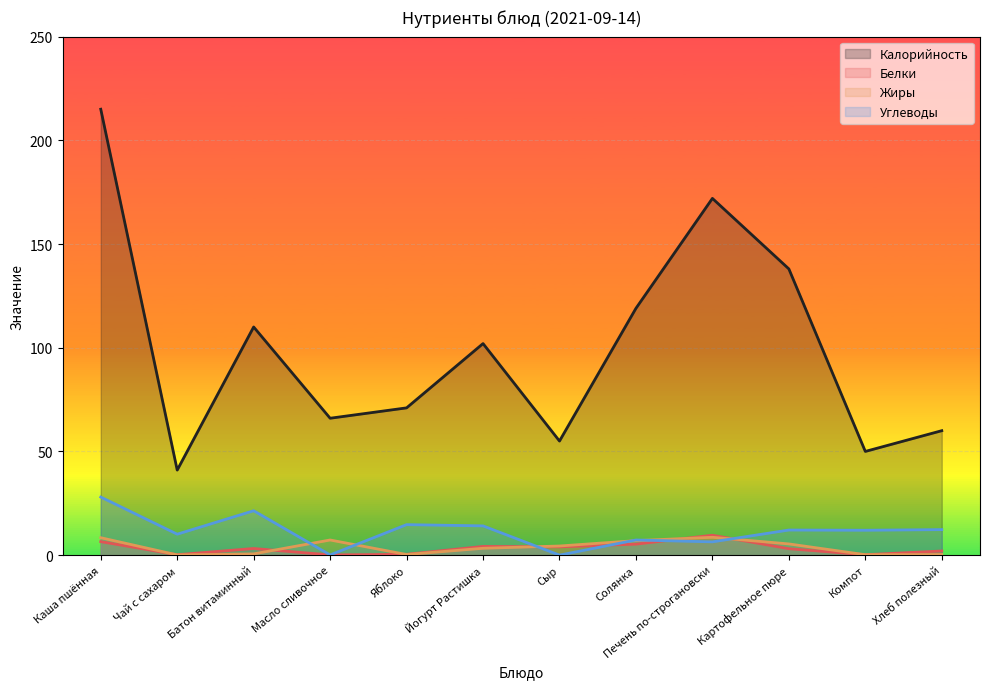

Which series has the largest total across all categories?

Калорийность